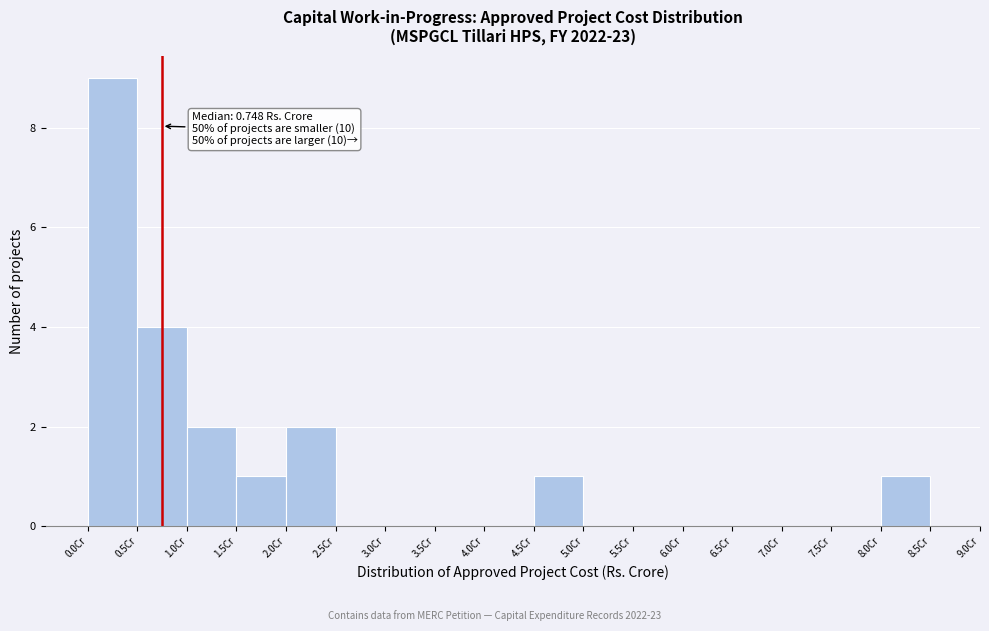

Which range on the x-axis has the tallest bar?

0.0 to 0.5